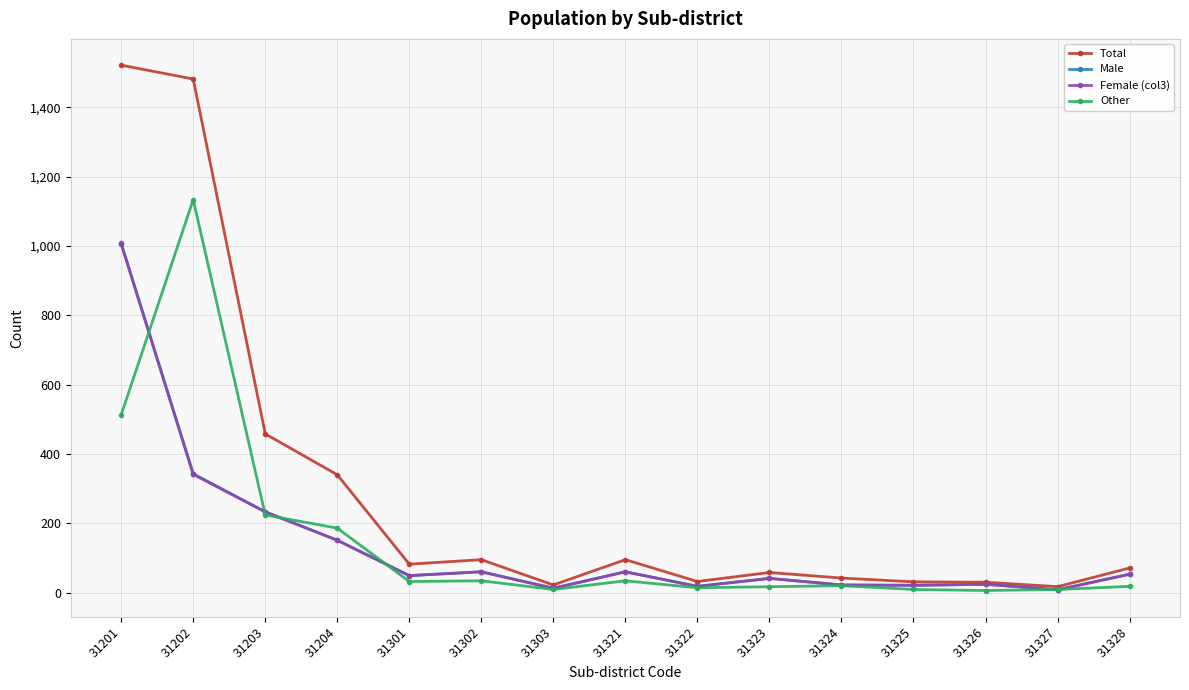

What is the lowest value of the Male series?

8